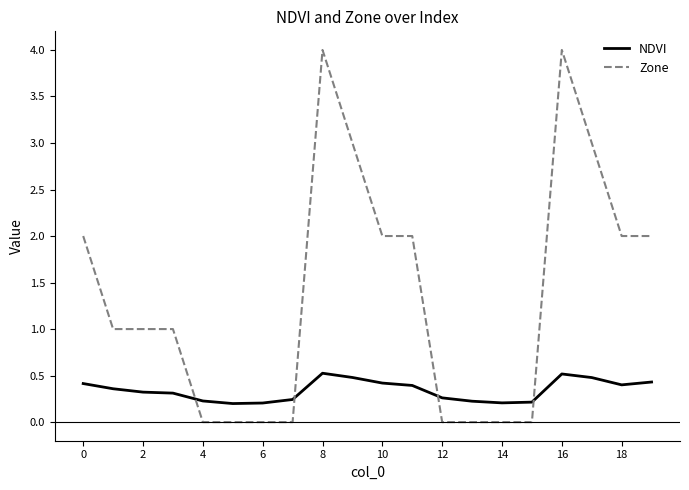

What is the highest value of the NDVI series?

0.5